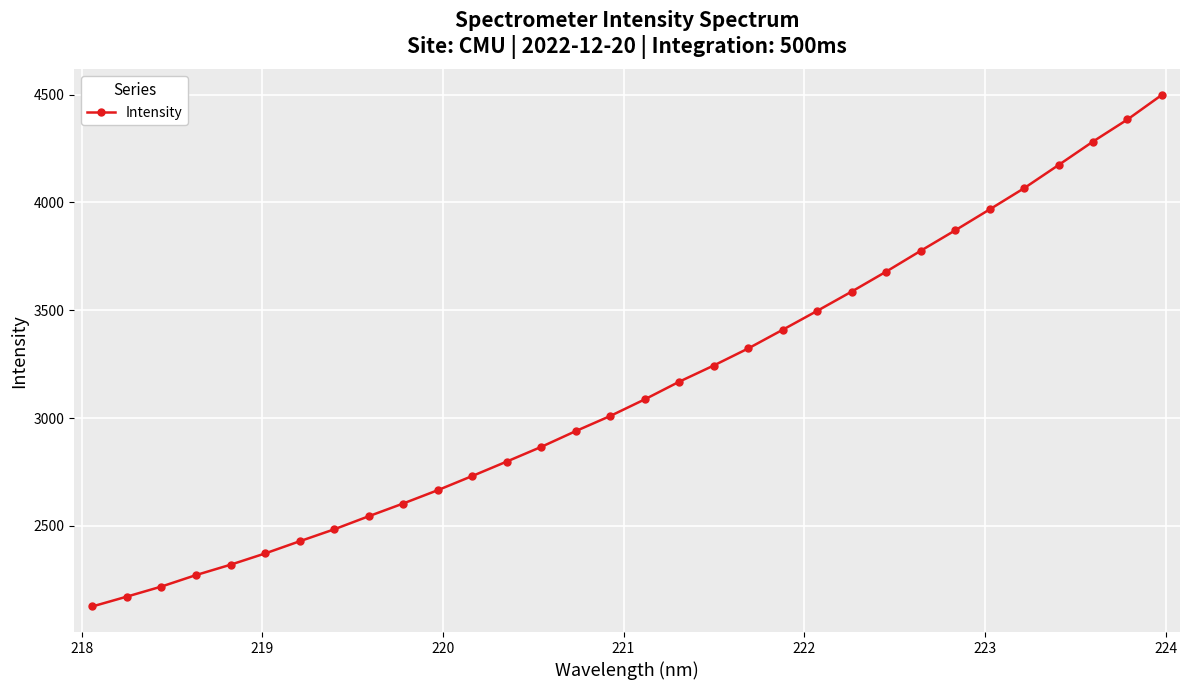

What is the average value?

3142.7